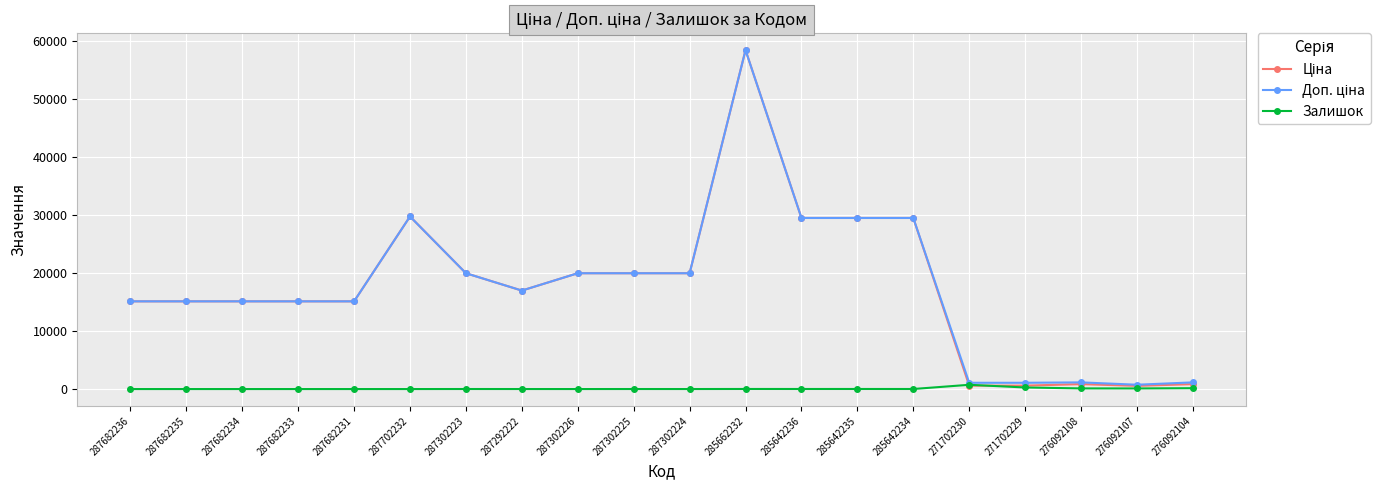

What is the maximum value shown in the chart?

58426.5